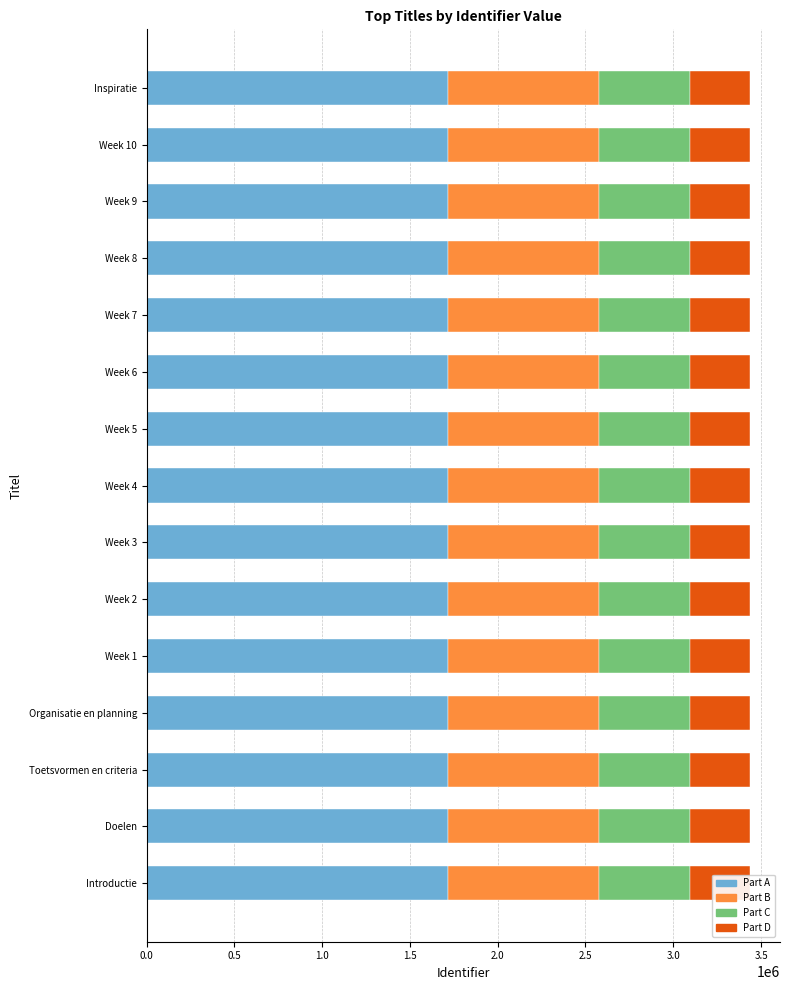

How many categories are shown in the chart?

15